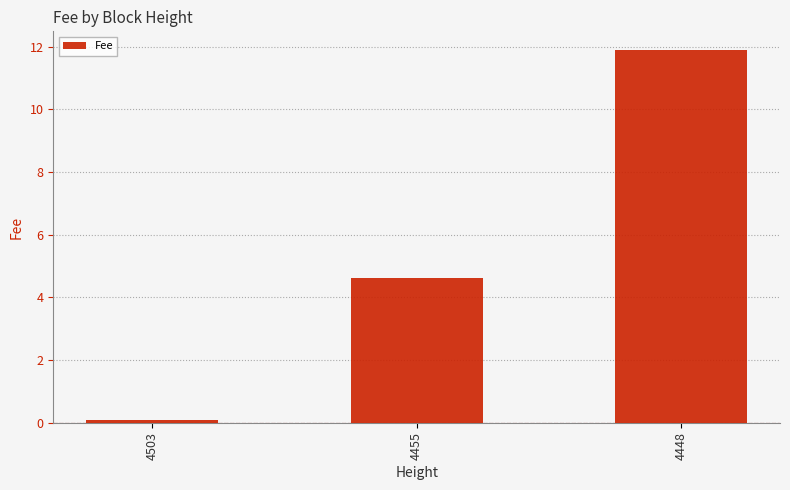

Where does the data first go above 4?

4455